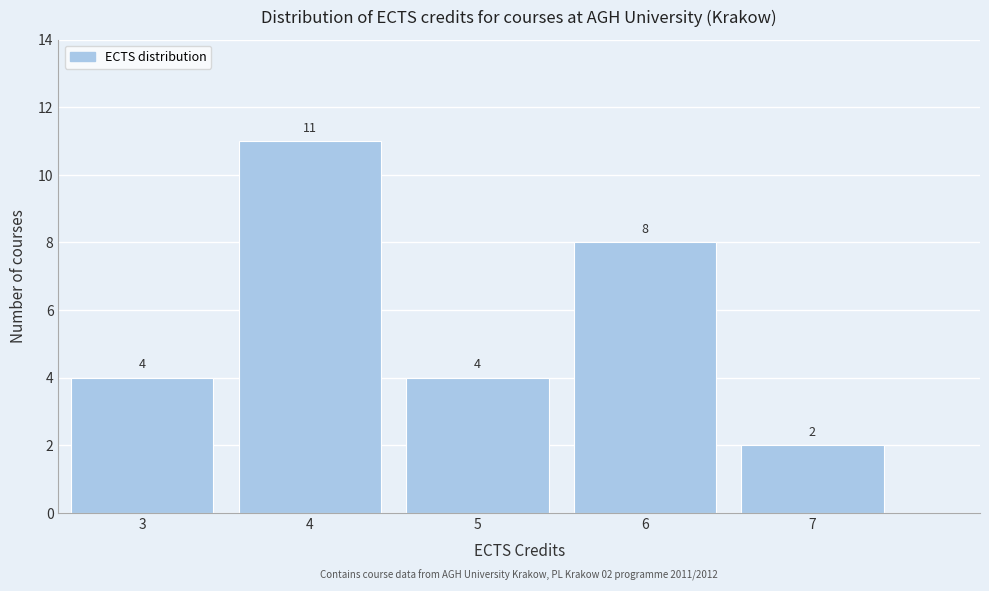

Reading left to right, list every bar in this chart as the range it spans on the x-axis followed by its height.

2.5 to 3.5: 4
3.5 to 4.5: 11
4.5 to 5.5: 4
5.5 to 6.5: 8
6.5 to 7.5: 2